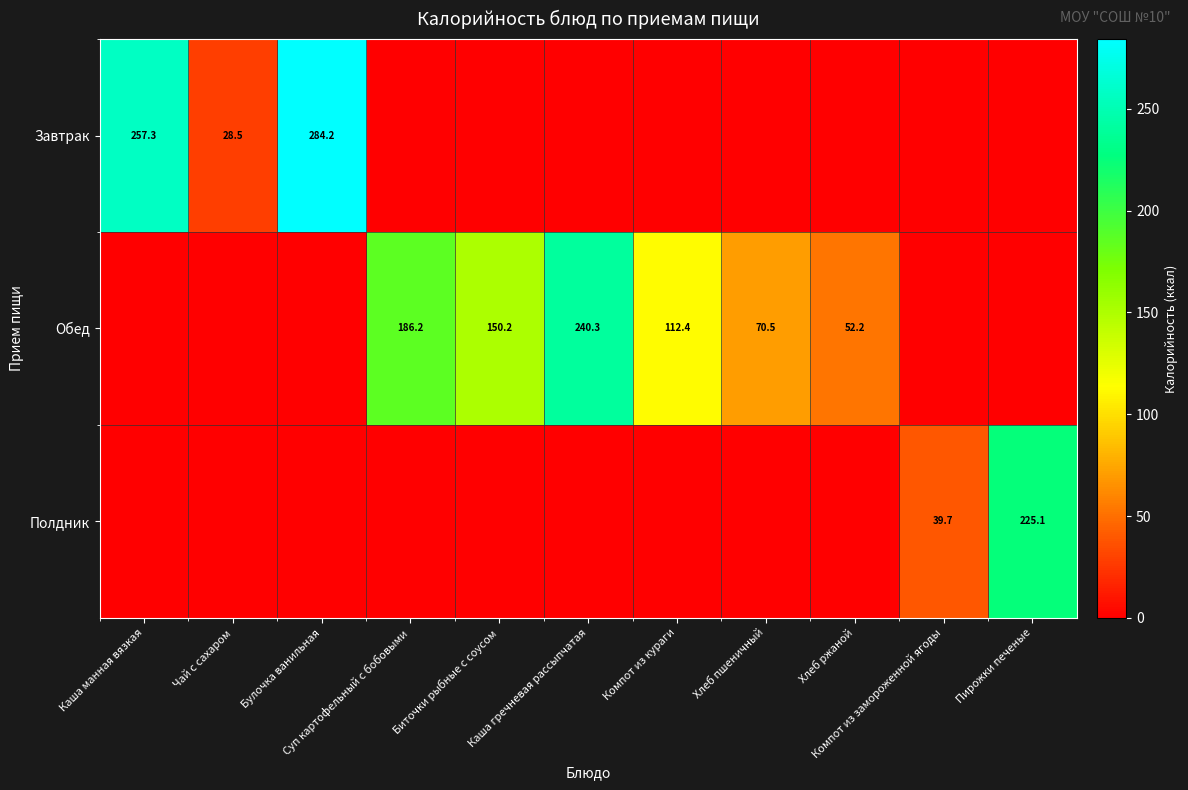

The value of Обед at Каша манная вязкая is 0.0. True or false?

True